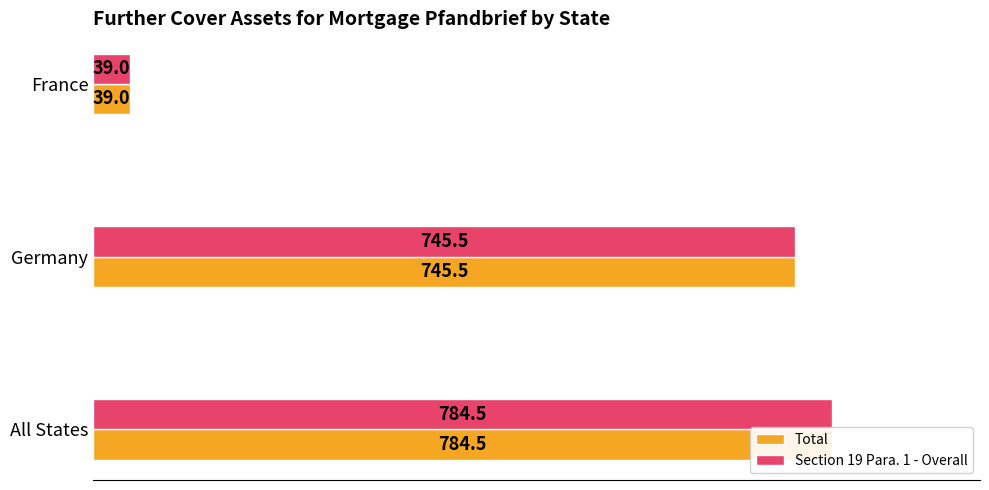

What is the value of the Section 19 Para. 1 - Overall bar at the 1st from the left?

784.5